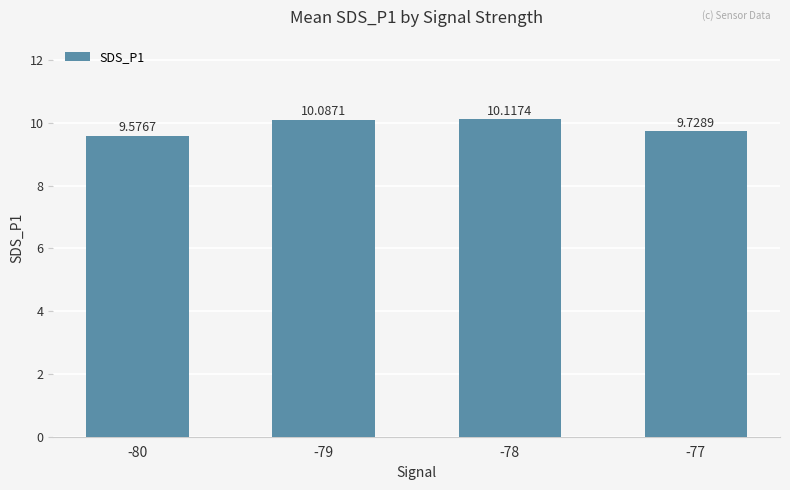

List the labels in order of value, largest first.

-78, -79, -77, -80